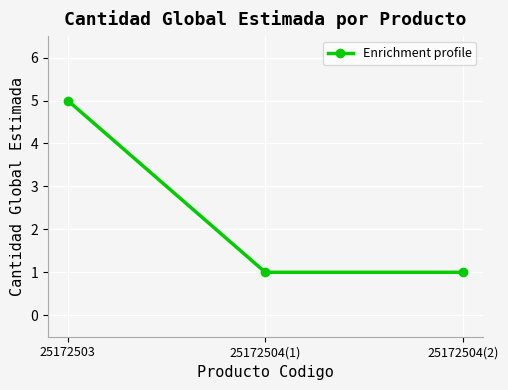

What is the value of the 2nd point from the left?

1